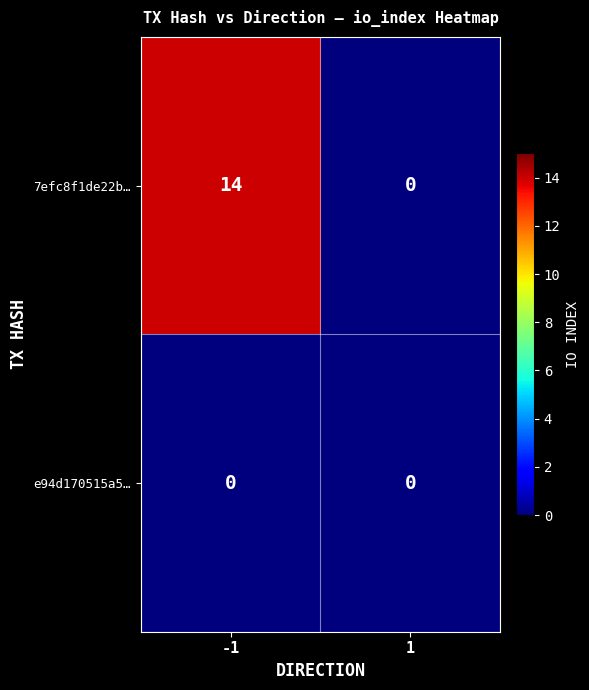

Which series has the widest spread of values?

7efc8f1de22b…